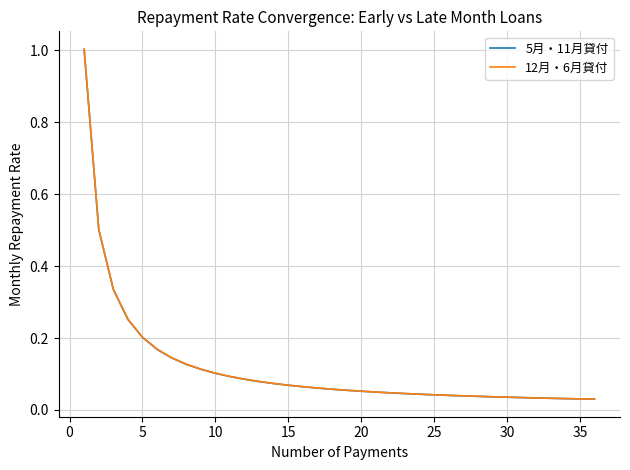

True or false: 12月・6月貸付 and 5月・11月貸付 cross at least once.

False